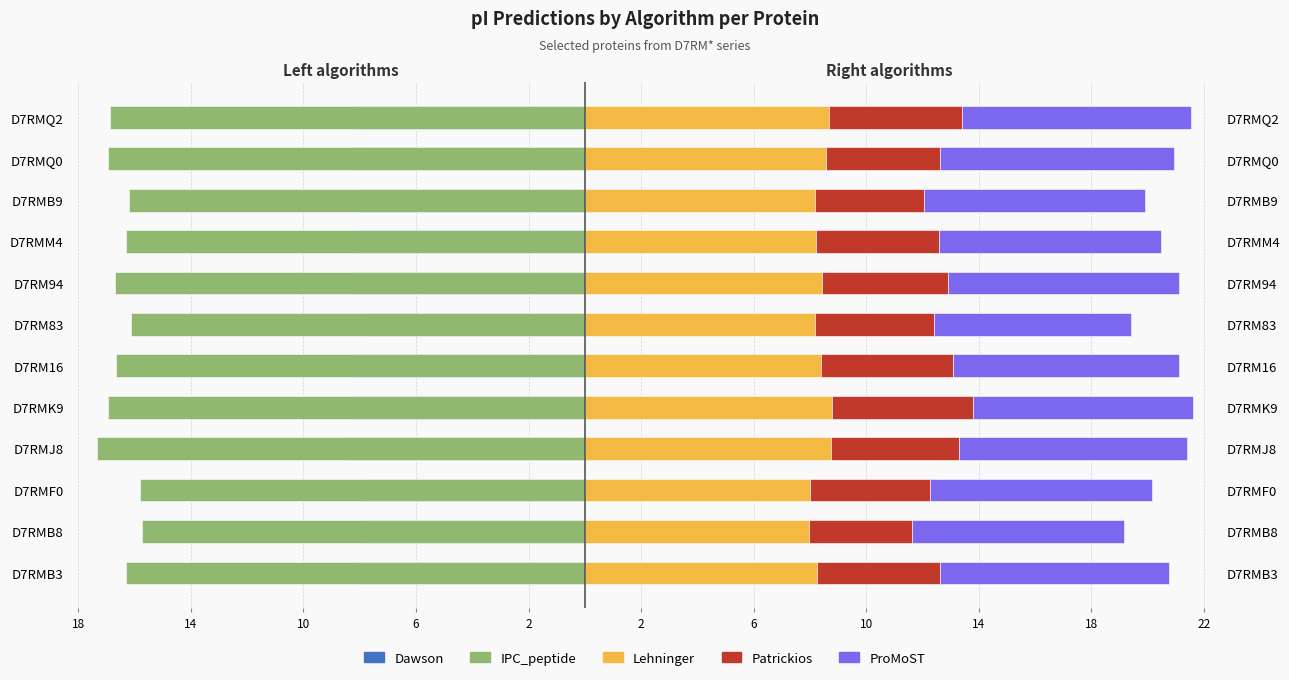

Reading right to left, transcribe all the data shown in this chart.

Dawson: -8.2	-8.4	-8.1	-8.1	-8.3	-7.9	-8.3	-8.2	-8.6	-7.8	-7.8	-8.1
IPC_peptide: -16.9	-16.9	-16.2	-16.3	-16.7	-16.1	-16.7	-16.9	-17.4	-15.8	-15.7	-16.3
Lehninger: 8.7	8.6	8.2	8.2	8.4	8.2	8.4	8.8	8.8	8.0	8.0	8.3
Patrickios: 4.7	4.1	3.9	4.4	4.5	4.2	4.7	5.0	4.6	4.3	3.7	4.4
ProMoST: 8.2	8.3	7.9	7.9	8.2	7.0	8.0	7.8	8.1	7.9	7.5	8.1